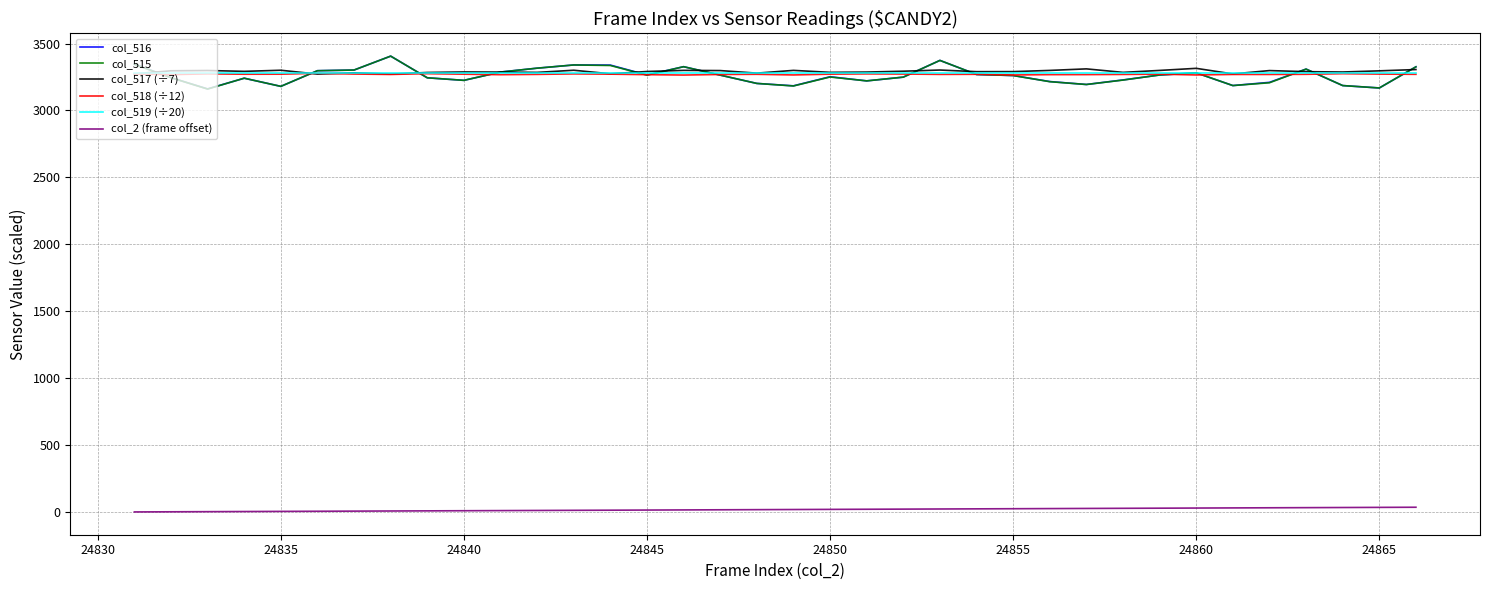

What is the greatest value displayed?

3406.0